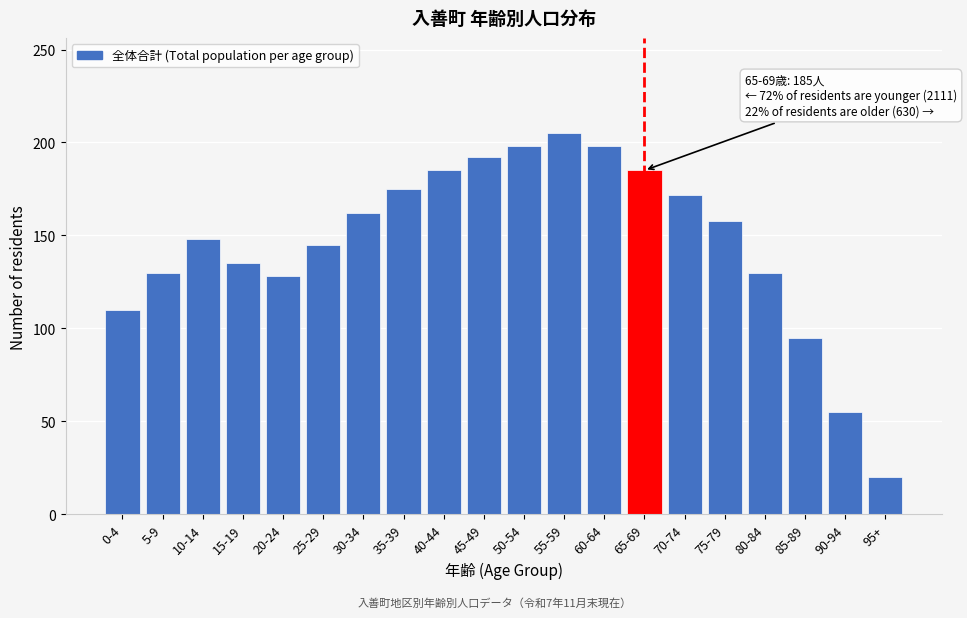

Reading left to right, what are all the values shown in this chart?

110	130	148	135	128	145	162	175	185	192	198	205	198	185	172	158	130	95	55	20